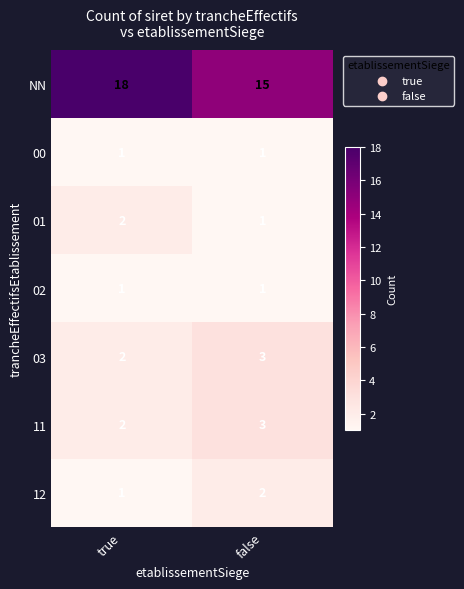

At how many categories does at least one series exceed 10?

2